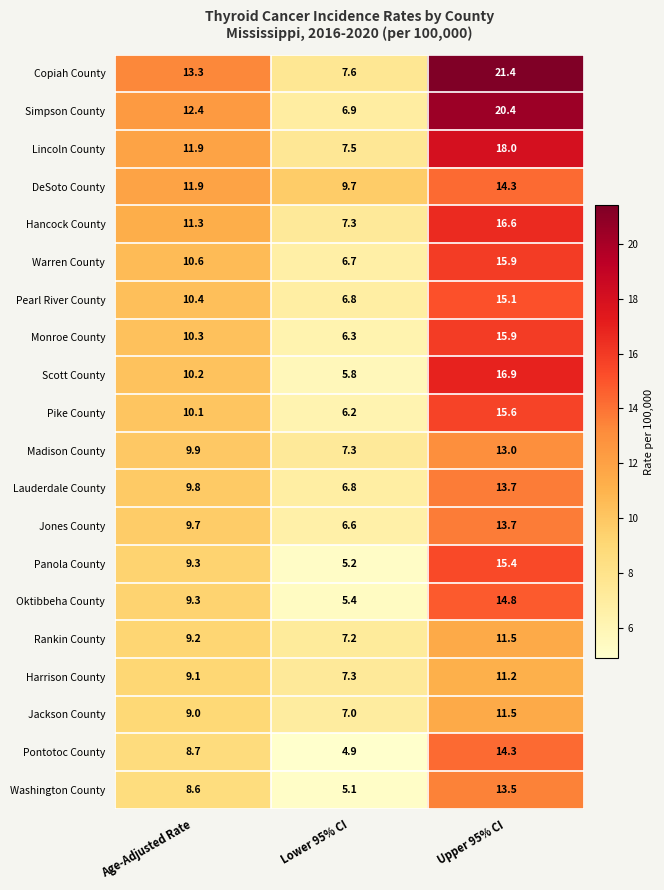

Which series has the largest total across all categories?

Copiah County